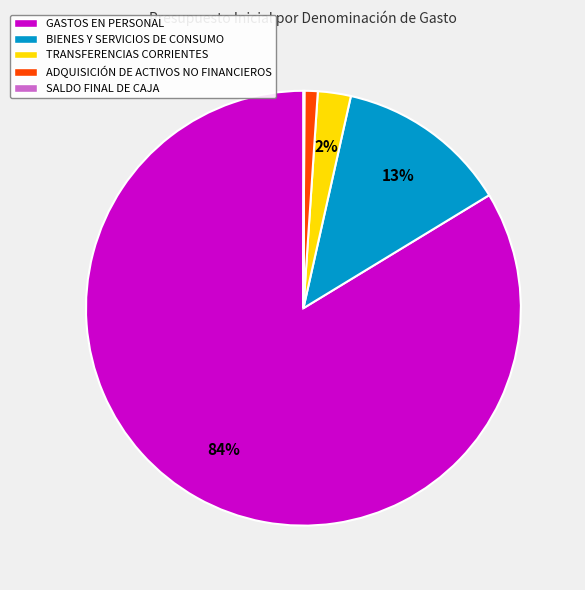

What percentage is the GASTOS EN PERSONAL slice, to the nearest percent?

84%